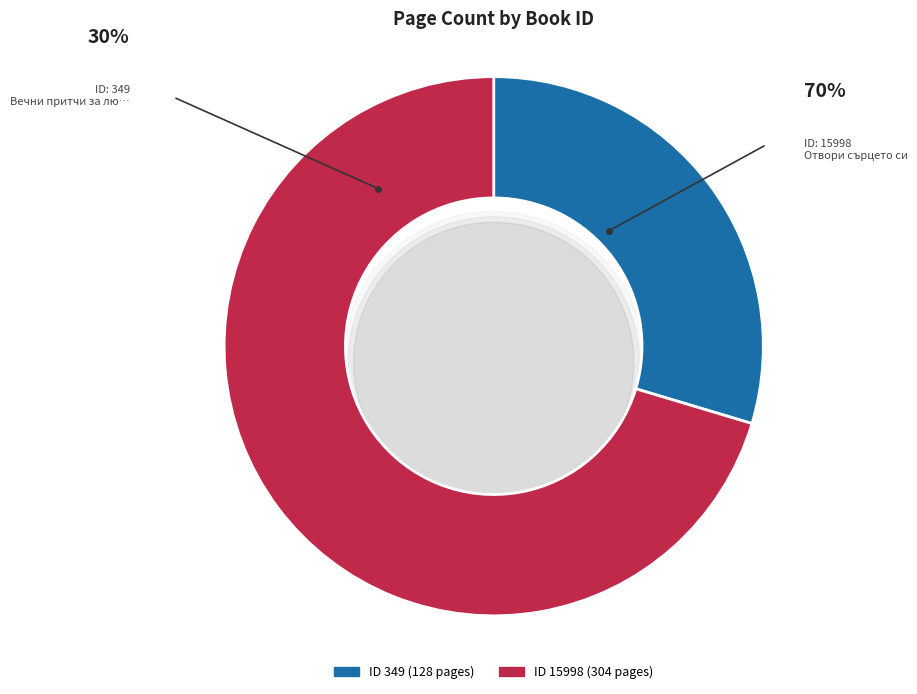

Is the sum of 15998 and 349 greater than half?

Yes